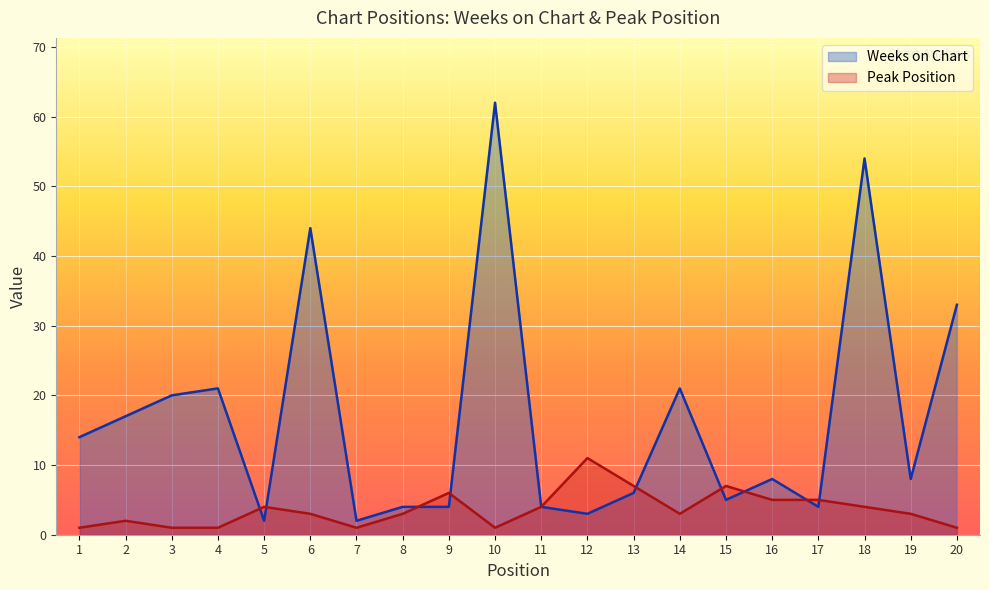

How many data points does each series have?

20